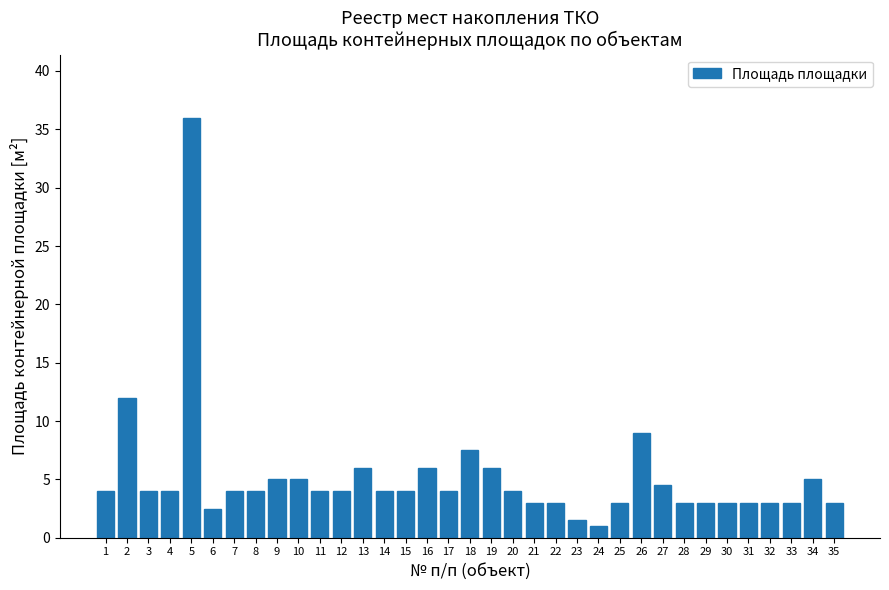

What is the sum of all values?

181.0